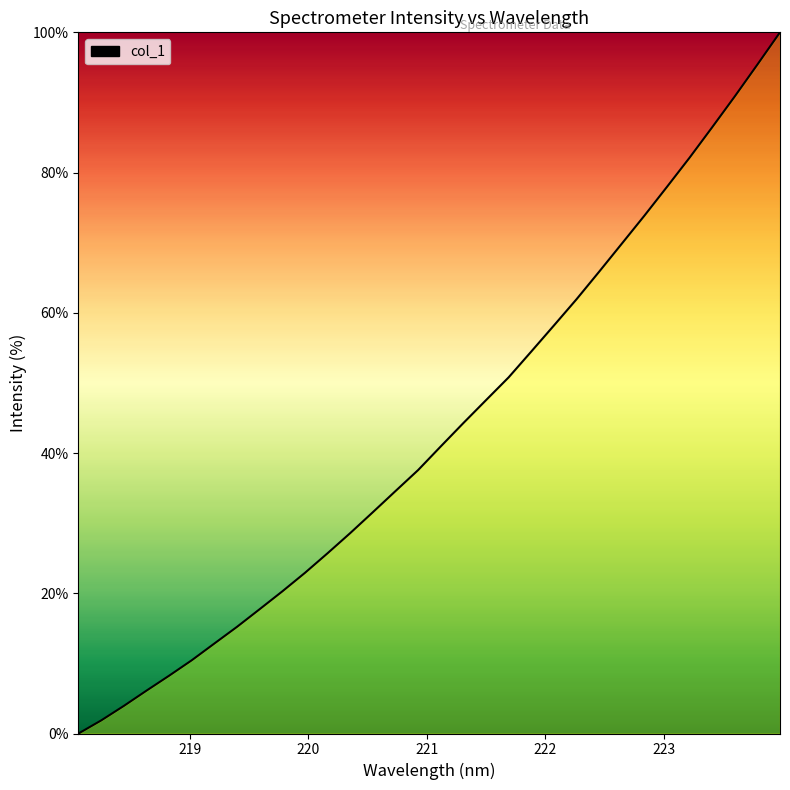

What is the difference between the maximum and minimum values?

100.0